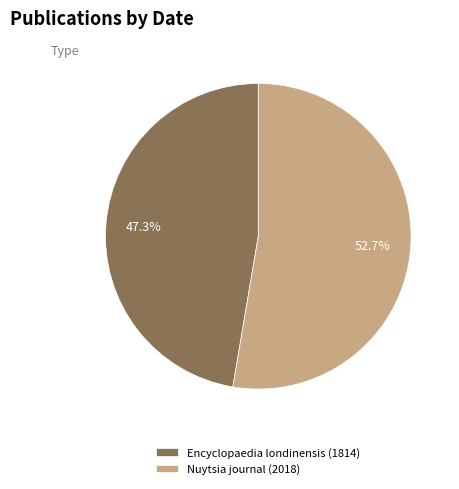

True or false: Nuytsia journal (2018) accounts for 42% of the total.

False